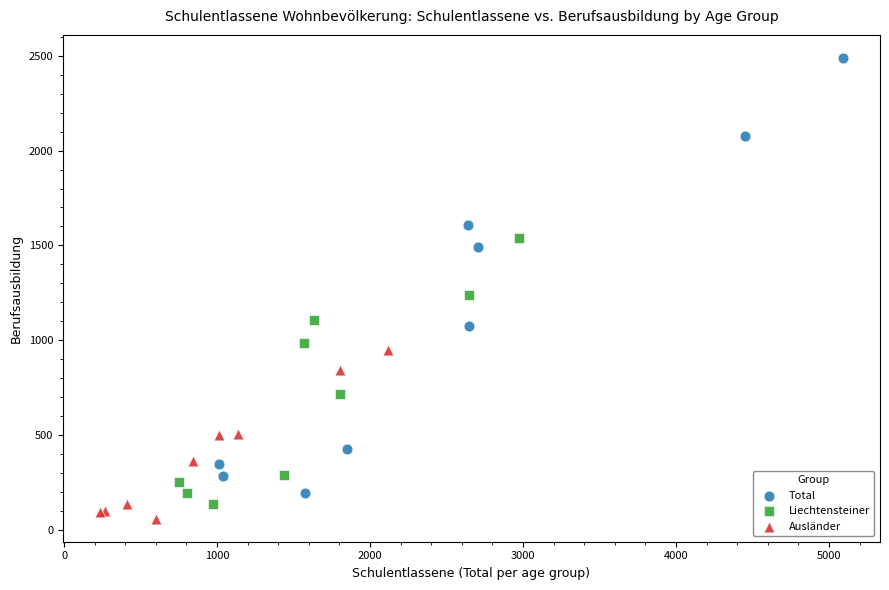

What are all the series names shown in the legend?

Total, Liechtensteiner, Ausländer